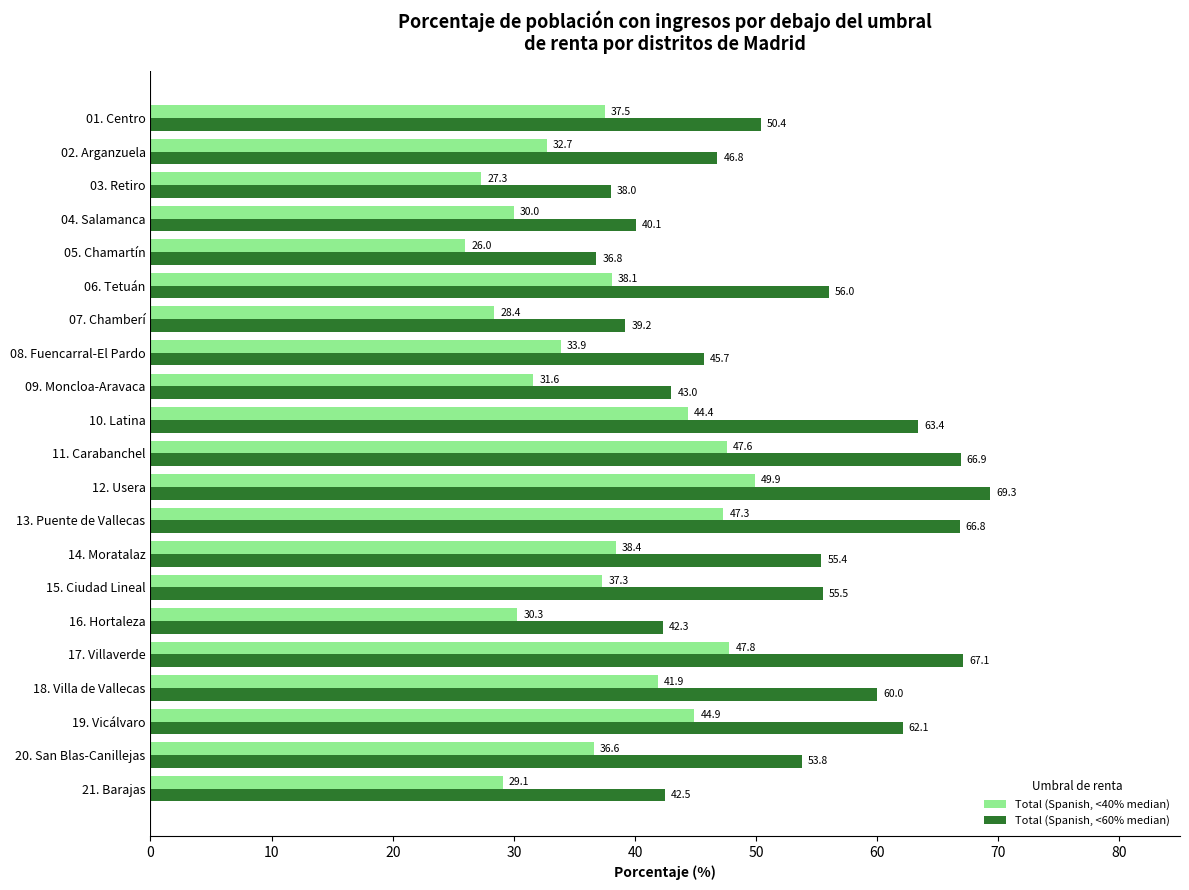

What is the minimum value for Total (Spanish, <40% median)?

26.0